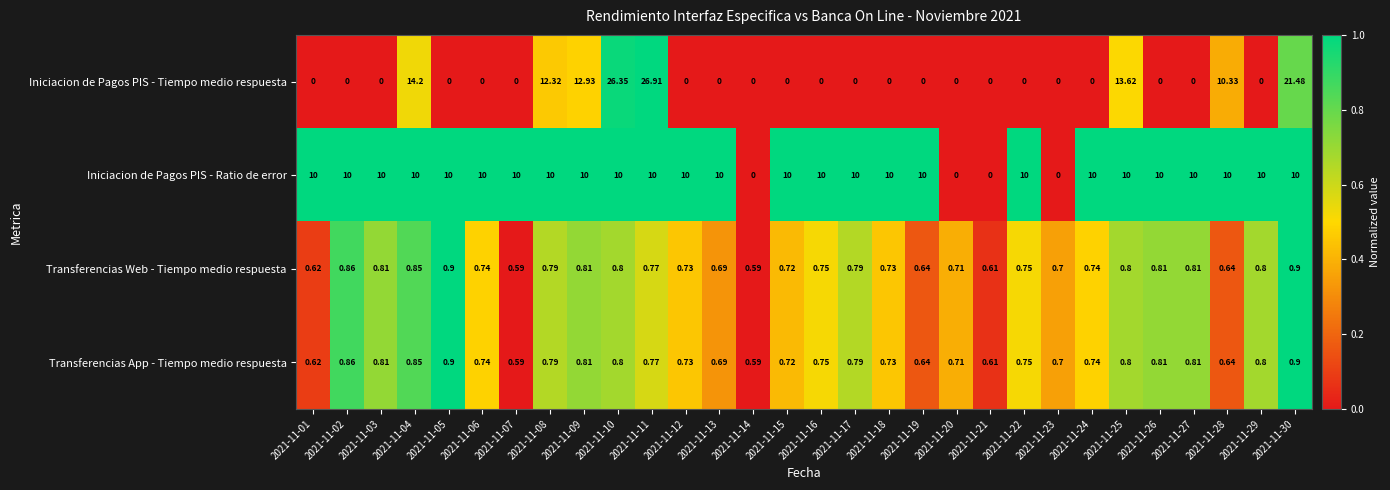

Which series has the largest total across all categories?

Iniciacion de Pagos PIS - Ratio de error